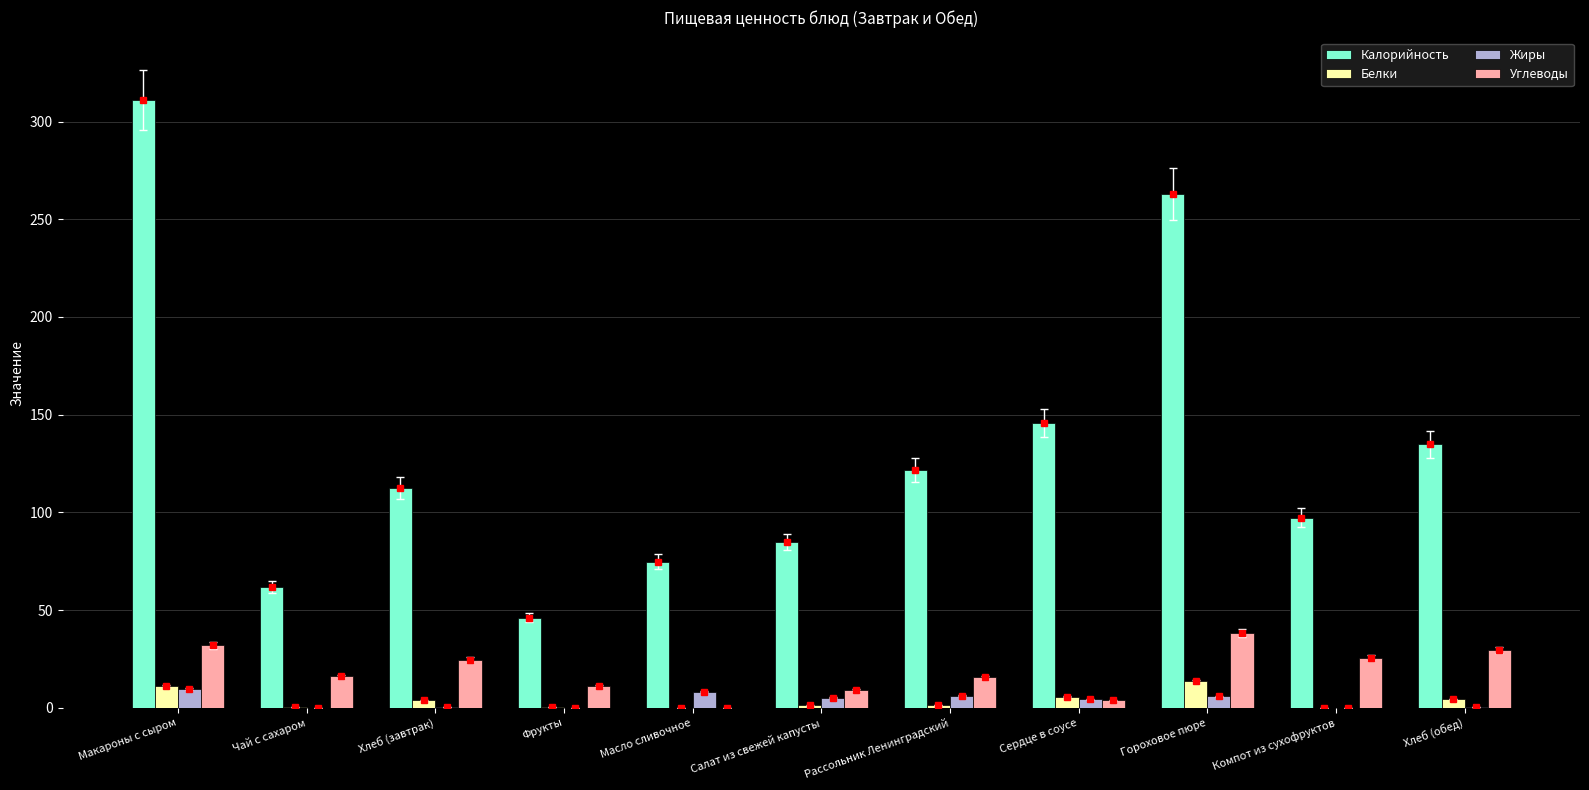

Is it true that Калорийность equals 75.5 at Сердце в соусе?

False